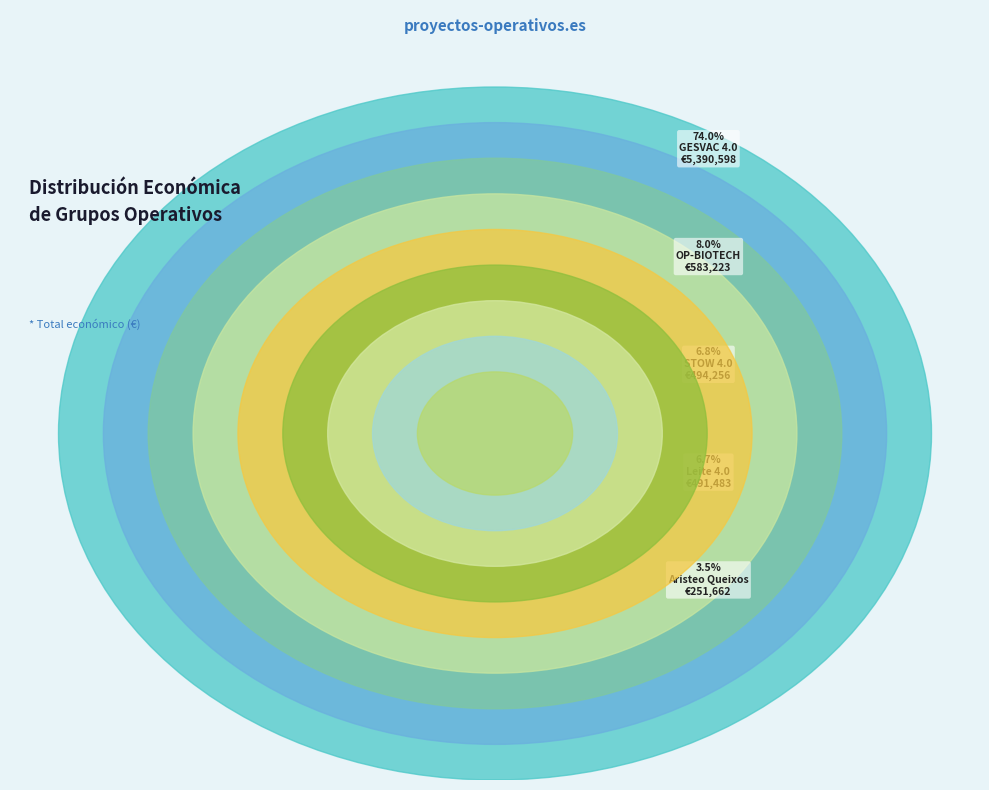

Between Elaboración vinagre and Leite 4.0, which is larger?

Leite 4.0